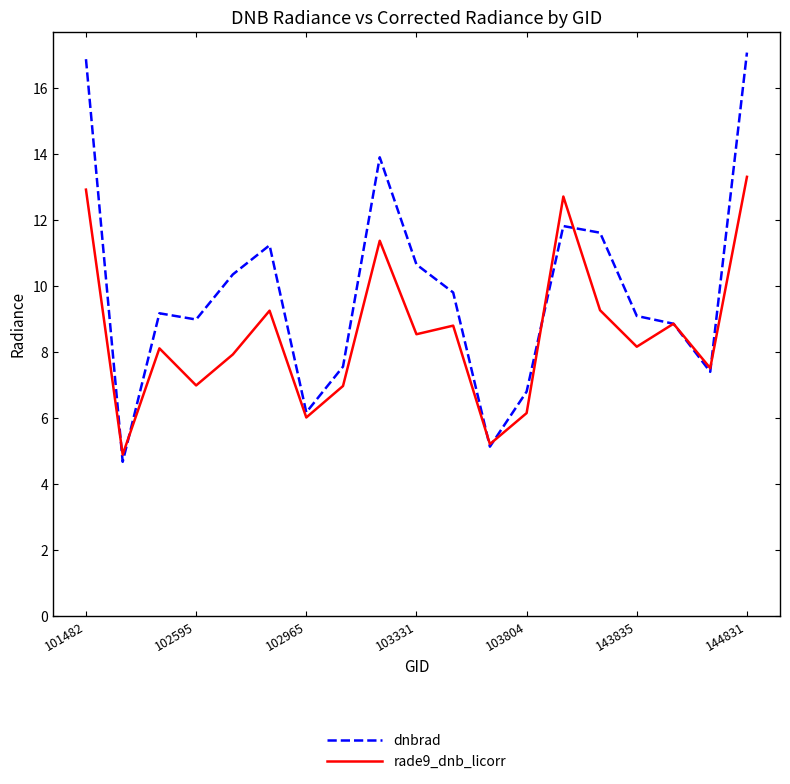

Which series has the widest spread of values?

dnbrad